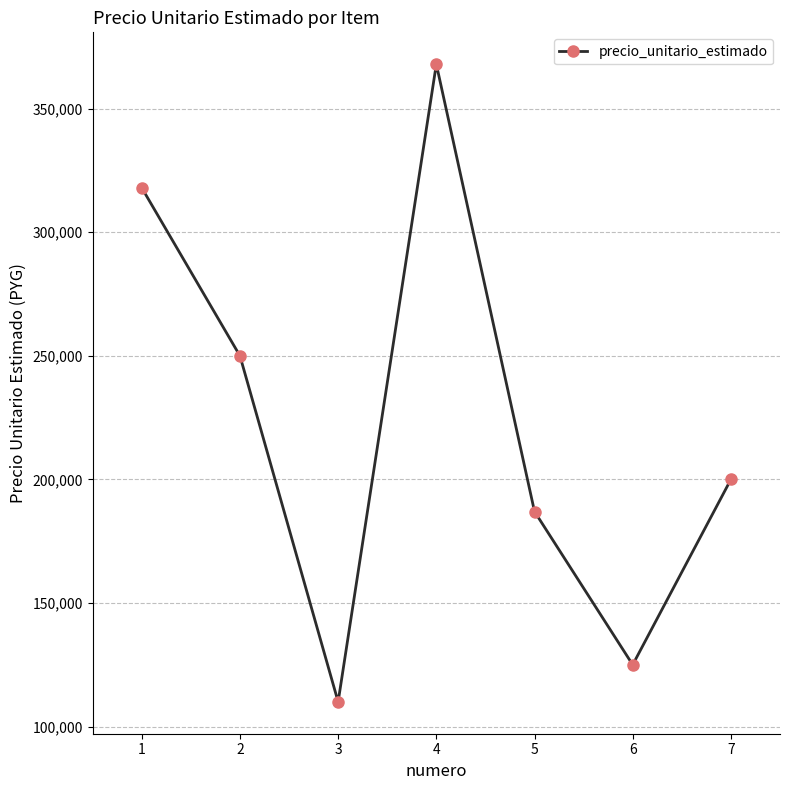

Does the chart display data point markers on the line(s)?

Yes